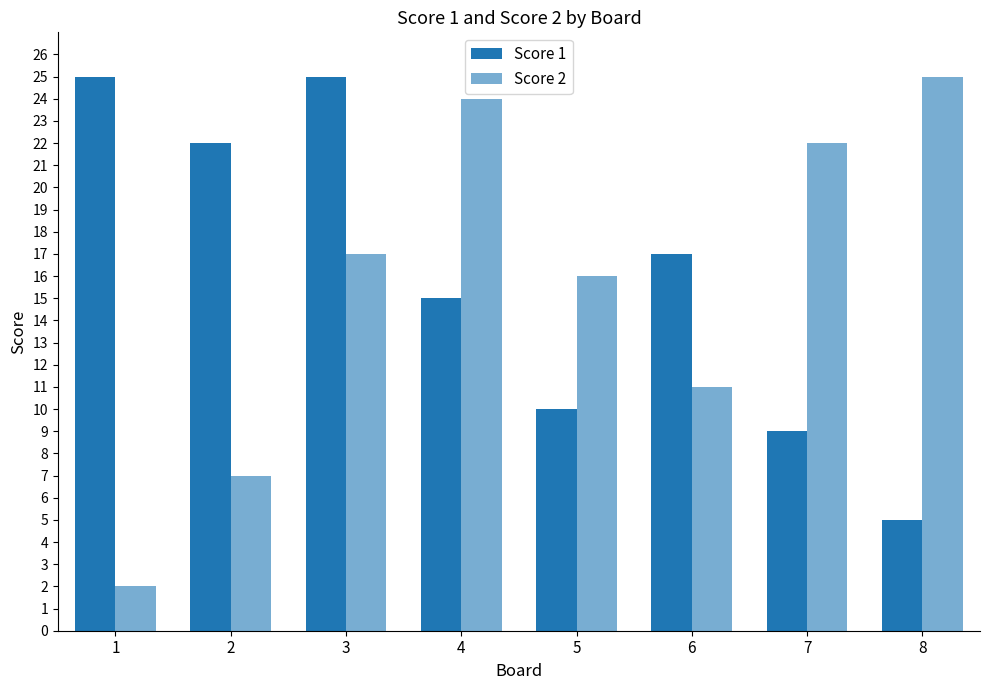

How many bars are there in total?

16